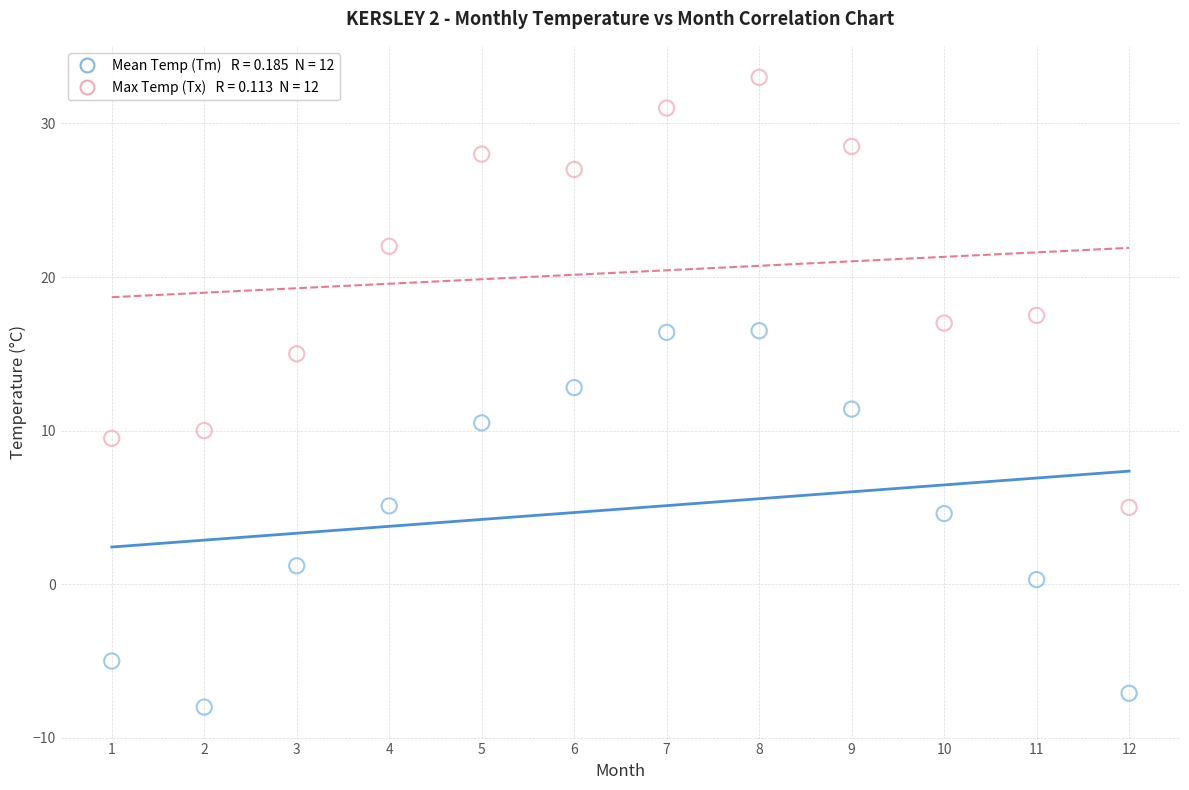

Across all data points, what is the range of Y values (max minus min)?

41.0